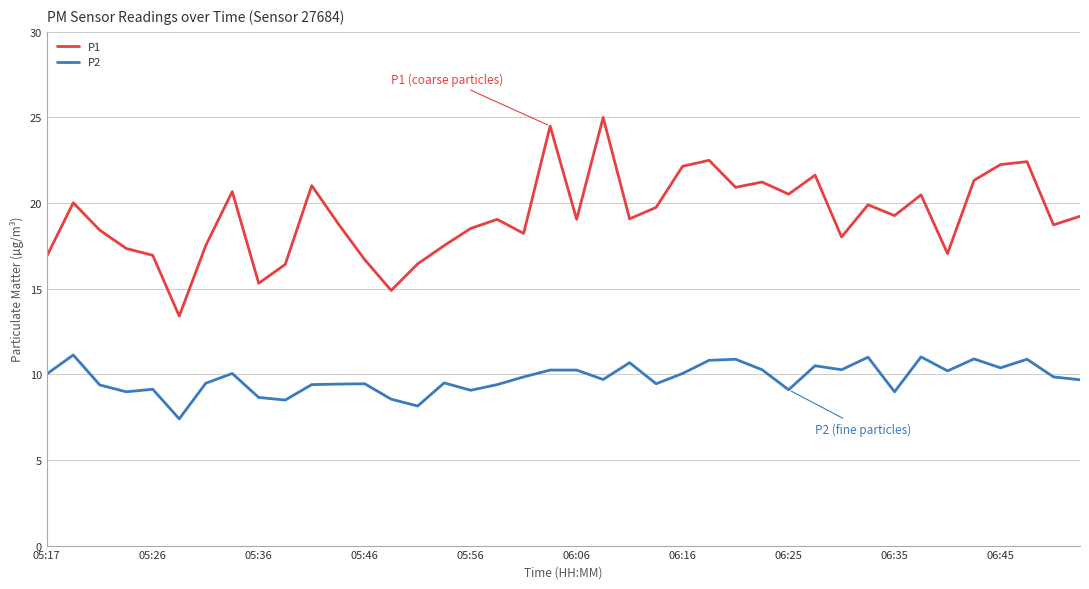

What is the difference between the maximum and minimum values in the P1 series?

11.6